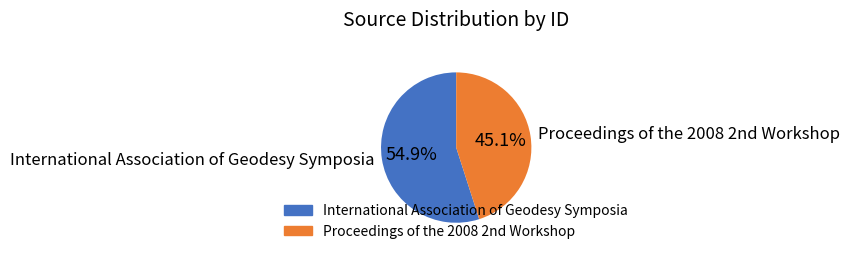

Which slice represents more than half of the pie?

International Association of Geodesy Symposia